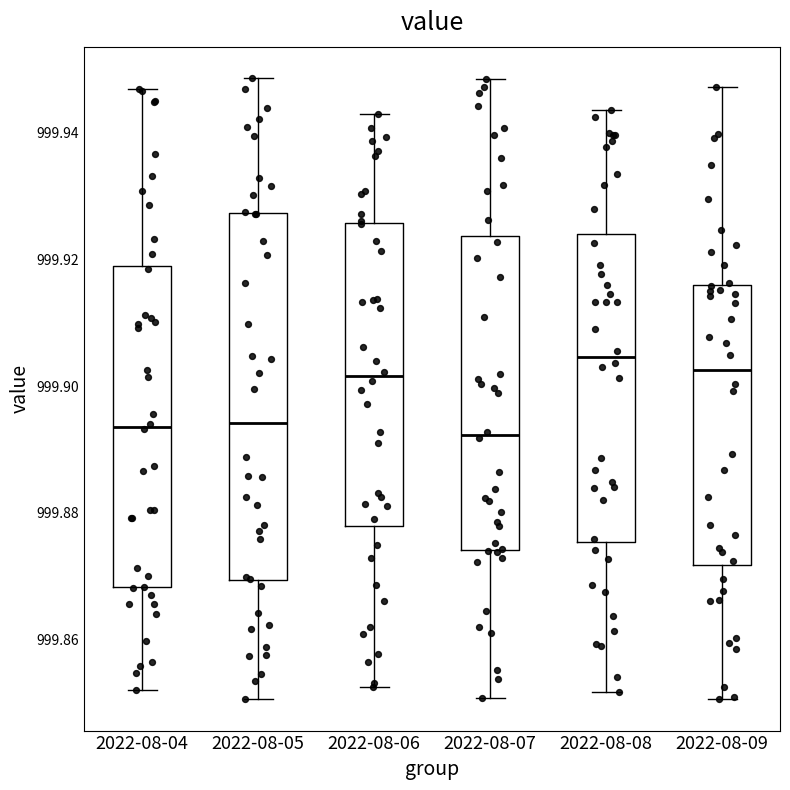

Where does the median line of the box for 2022-08-06 sit on the y-axis? The values are not printed on the chart, so give them approximately, as read against the axis.

999.902